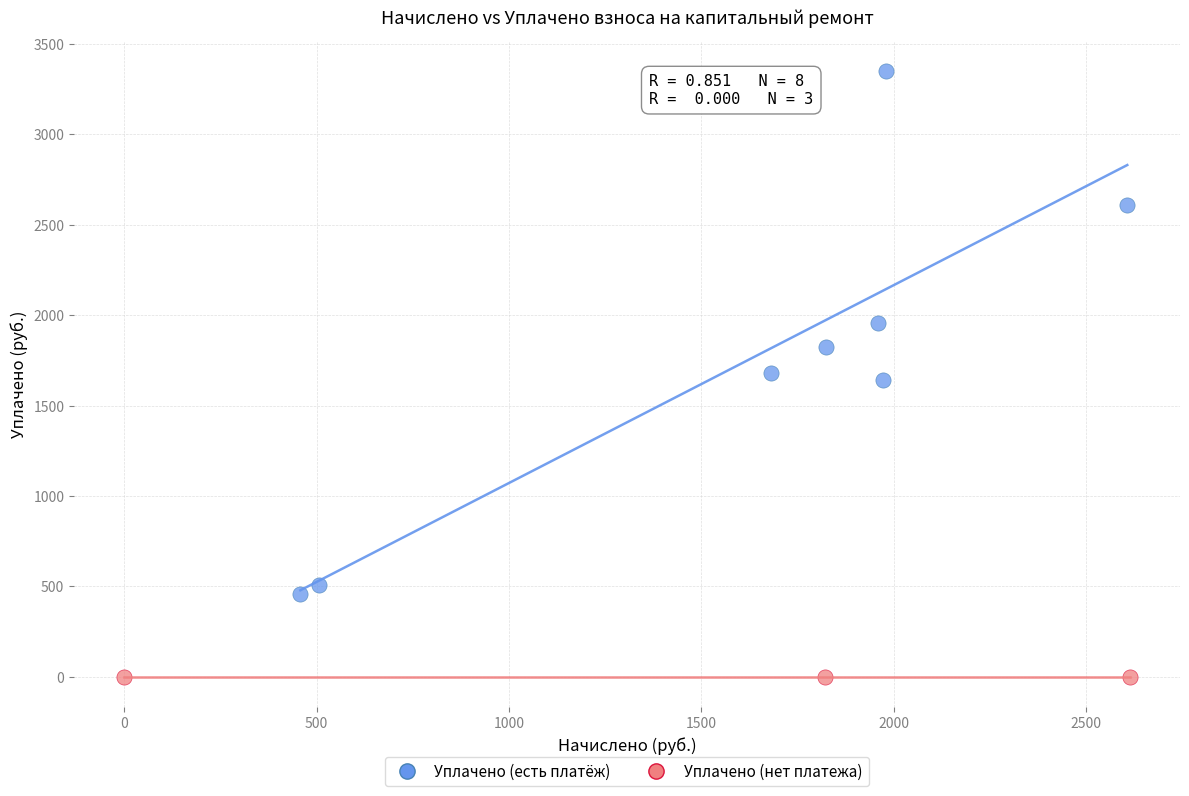

Which series contains the lowest Y value?

Уплачено (нет платежа)